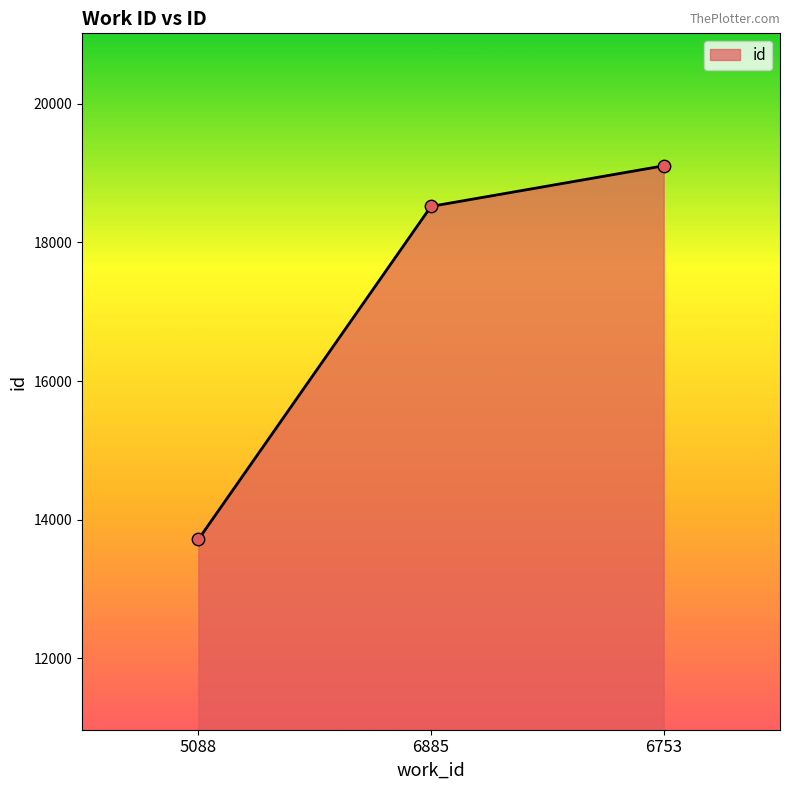

Between 6753 and 5088, which is larger?

6753